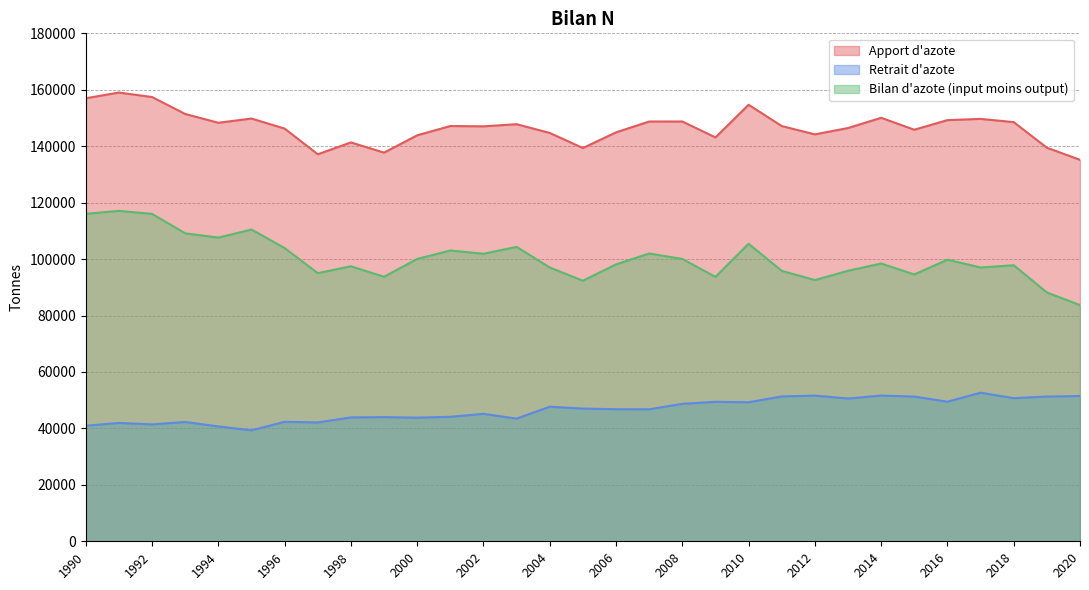

What is the difference between the Apport d'azote values at 2011 and 2018?

1387